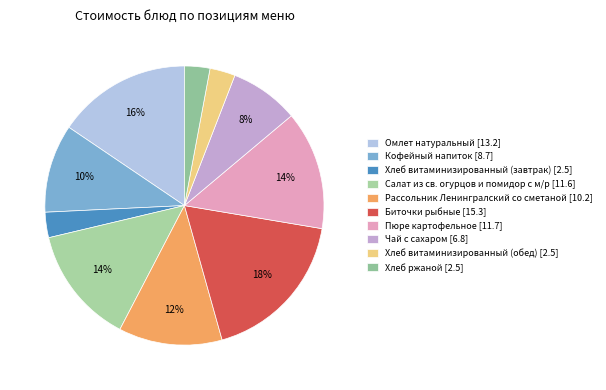

To the nearest percent, what is the difference between the largest and smallest slice percentages?

15%